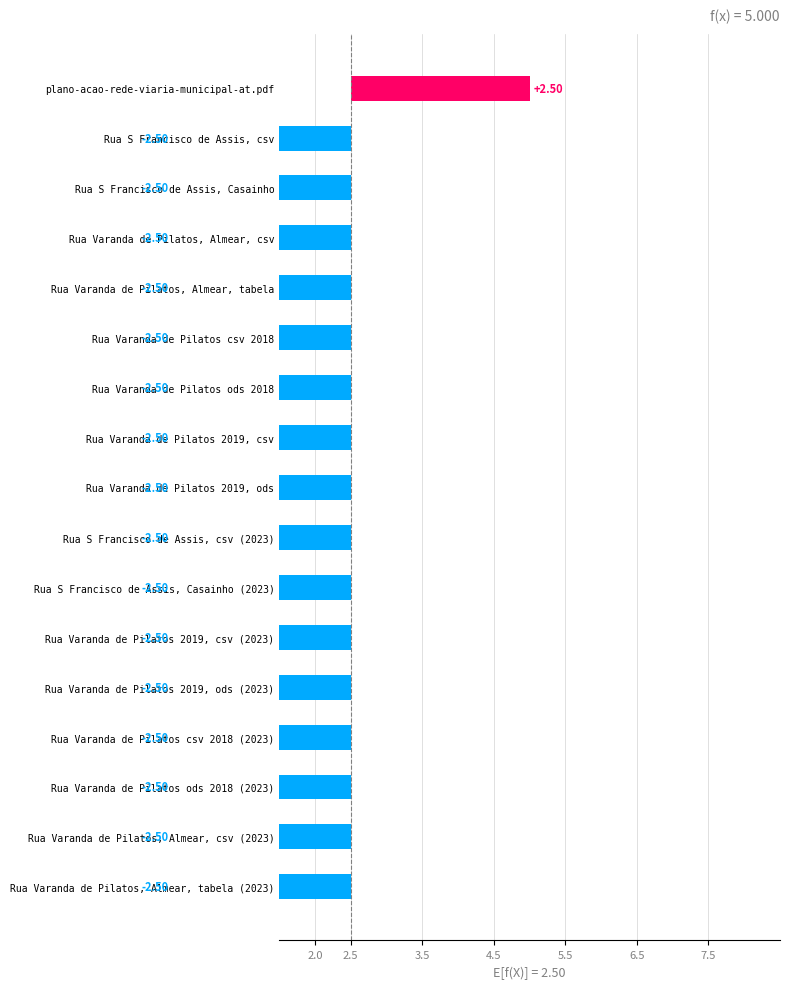

How many values are below zero?

16